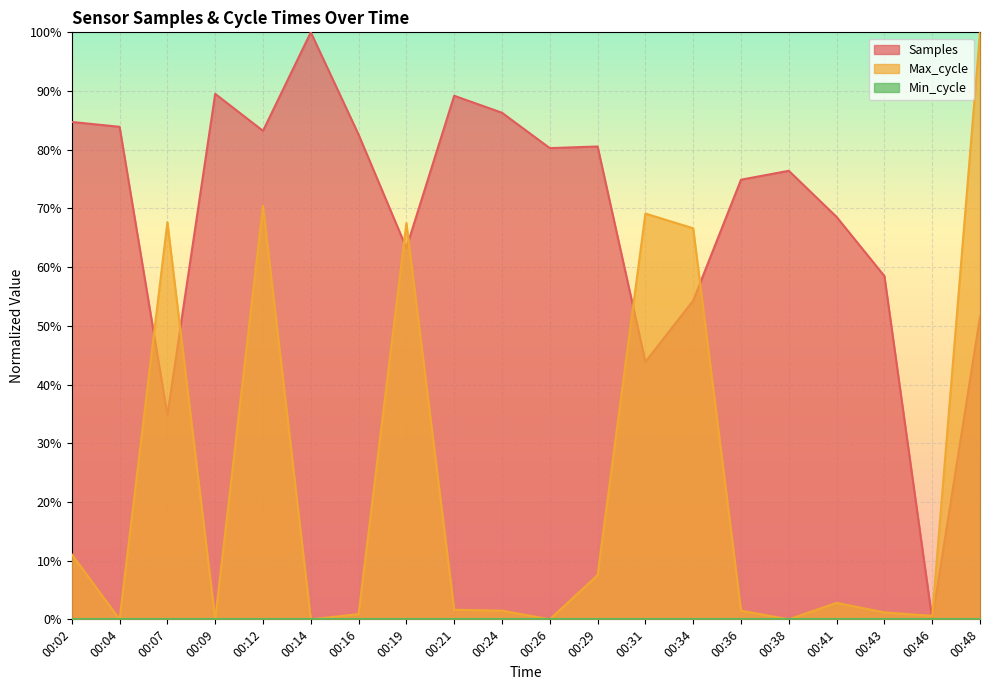

What is the maximum value for Samples?

100.0